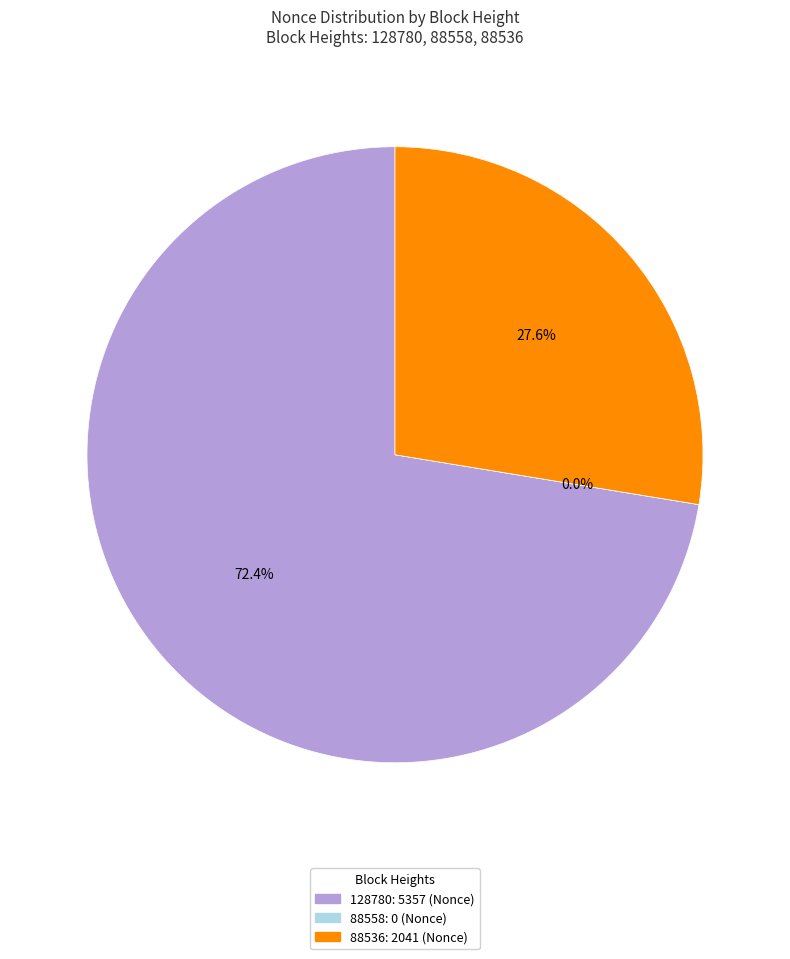

Between 88558 and 128780, which is larger?

128780